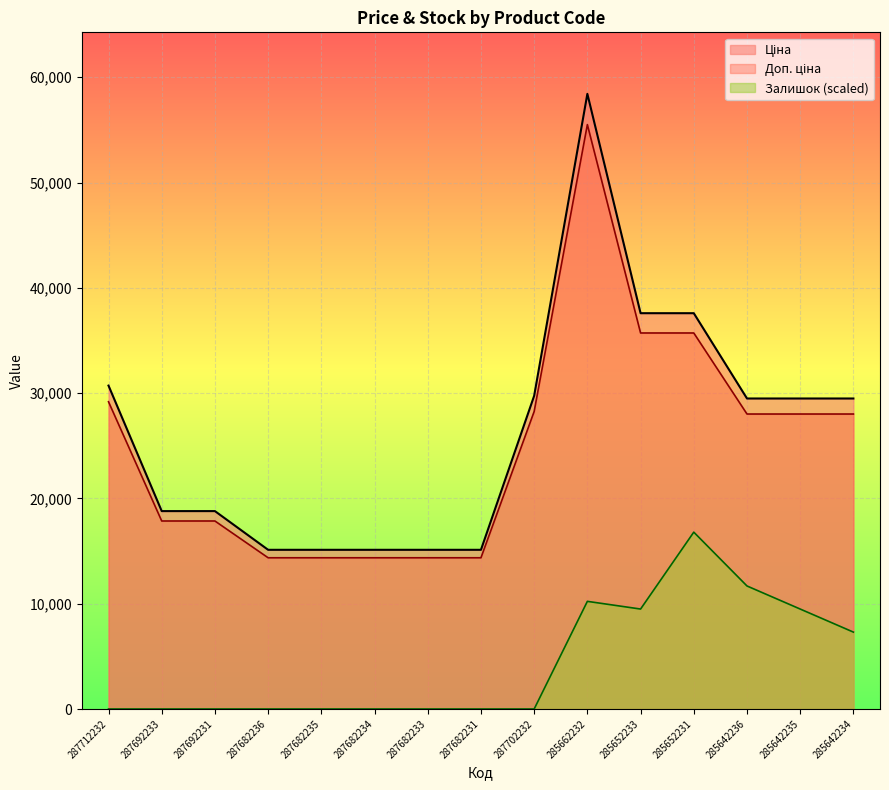

In Ціна, how many points are higher than both neighbors (excluding endpoints)?

1